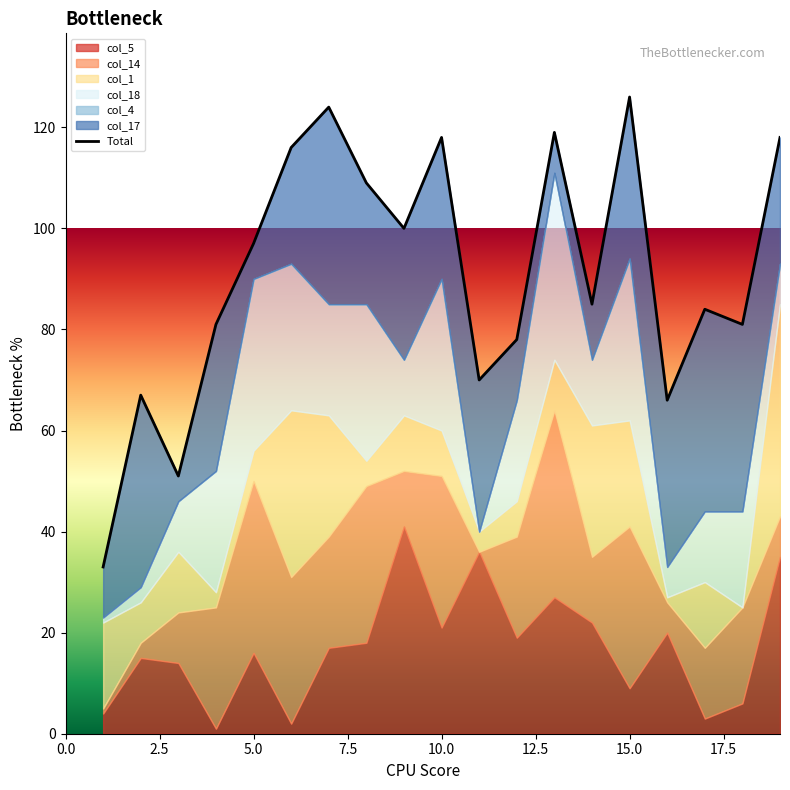

How many data points are less than 85?

9